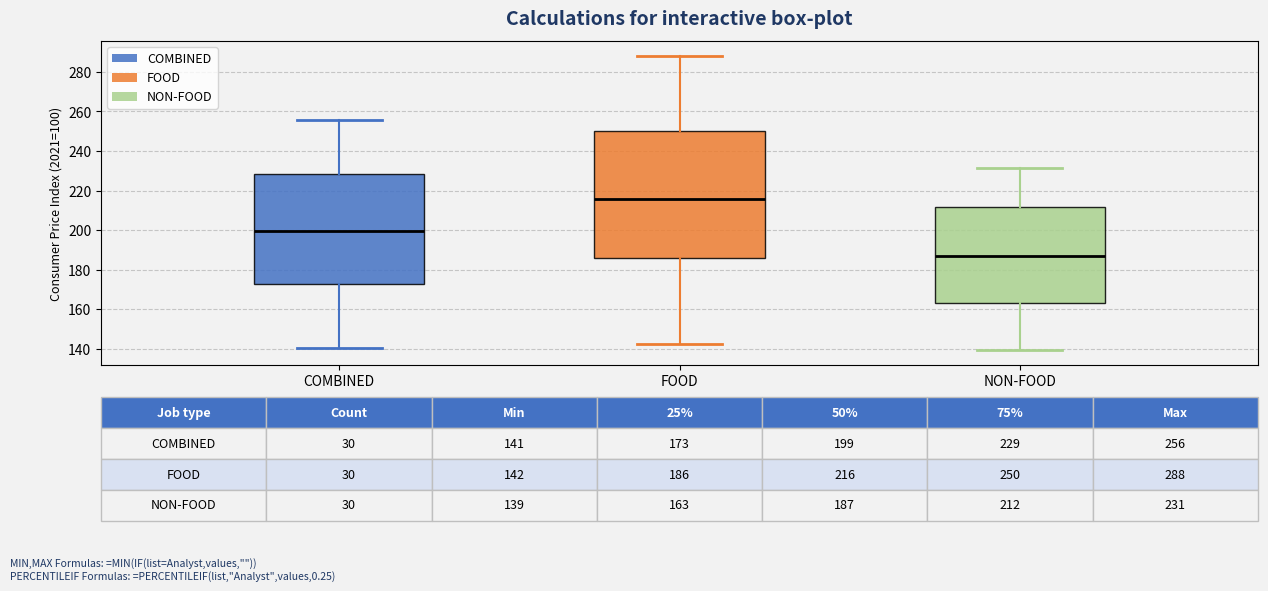

Which box is the tallest, from its lower edge to its upper edge?

FOOD